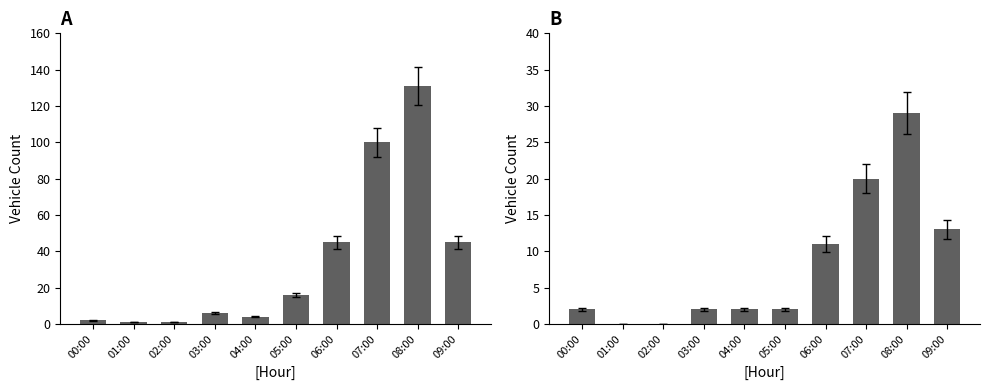

How many bars are there in total?

20